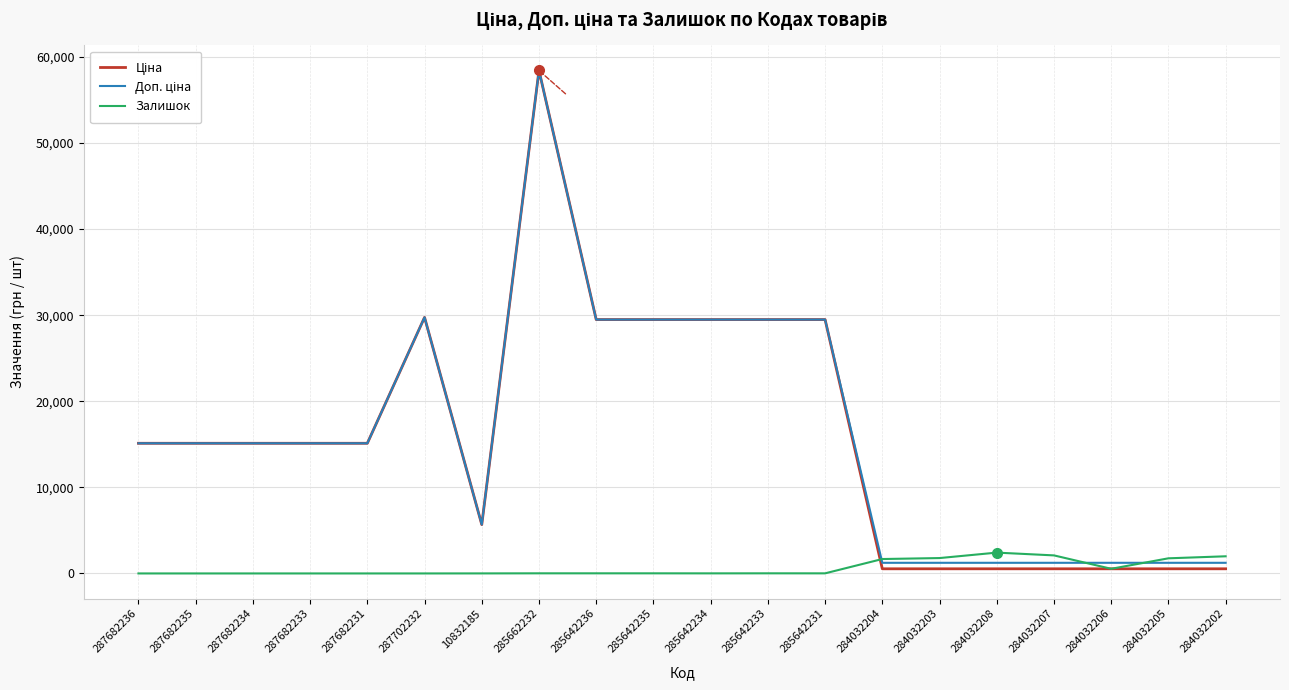

Is it true that Залишок equals 0.0 at 287682236?

True